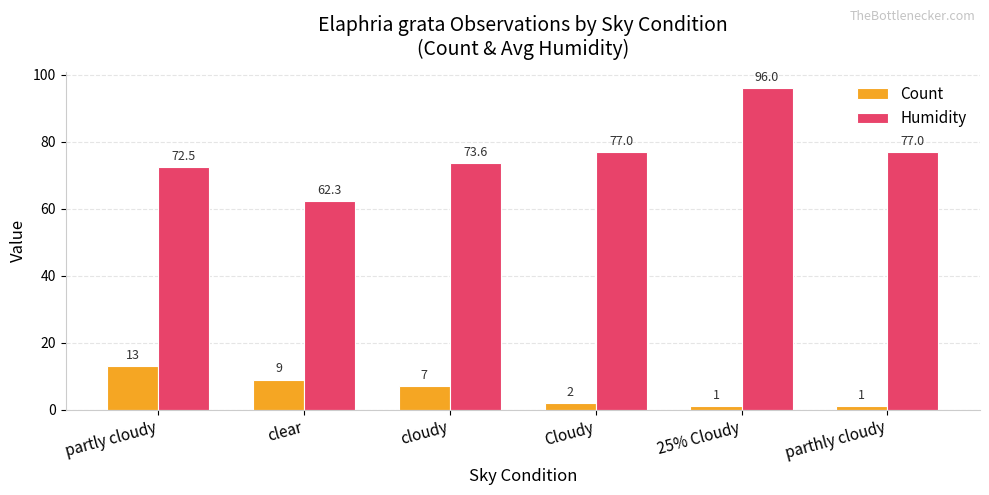

Reading right to left, extract all data points from this chart.

Count: parthly cloudy=1.0	25% Cloudy=1.0	Cloudy=2.0	cloudy=7.0	clear=9.0	partly cloudy=13.0
Humidity: parthly cloudy=77.0	25% Cloudy=96.0	Cloudy=77.0	cloudy=73.6	clear=62.3	partly cloudy=72.5